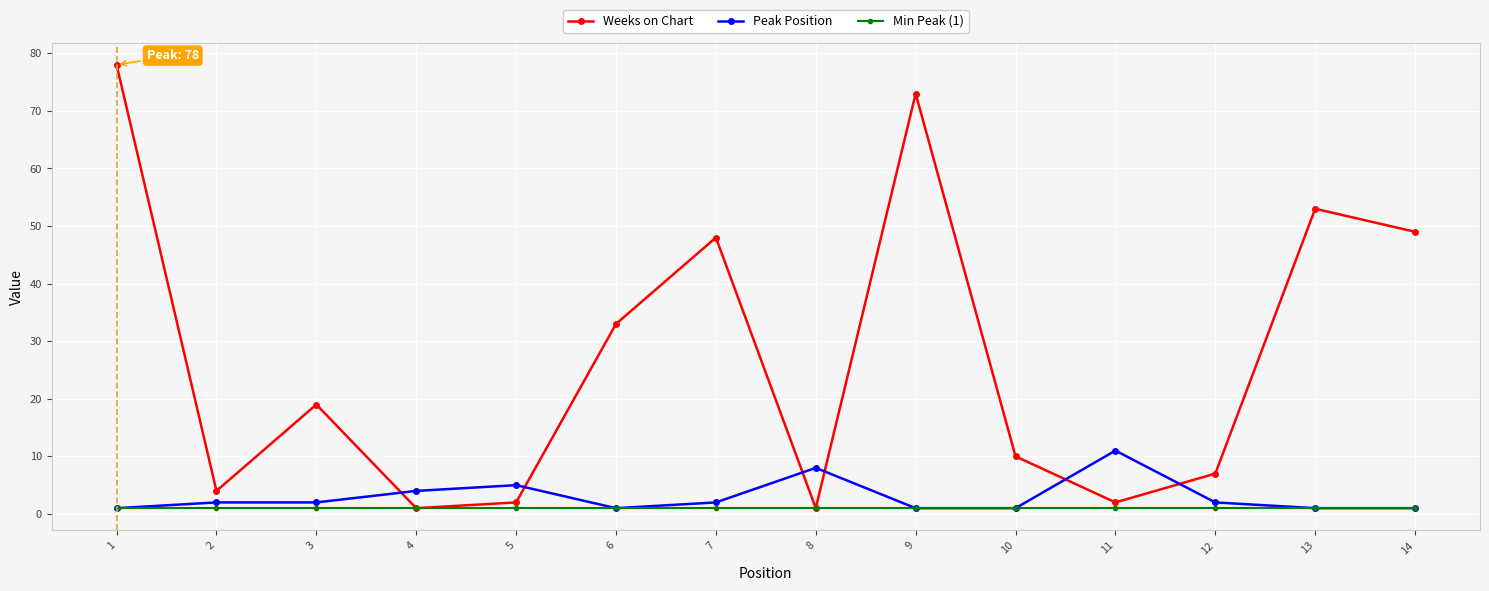

Where does the Weeks on Chart series first go above 19?

1